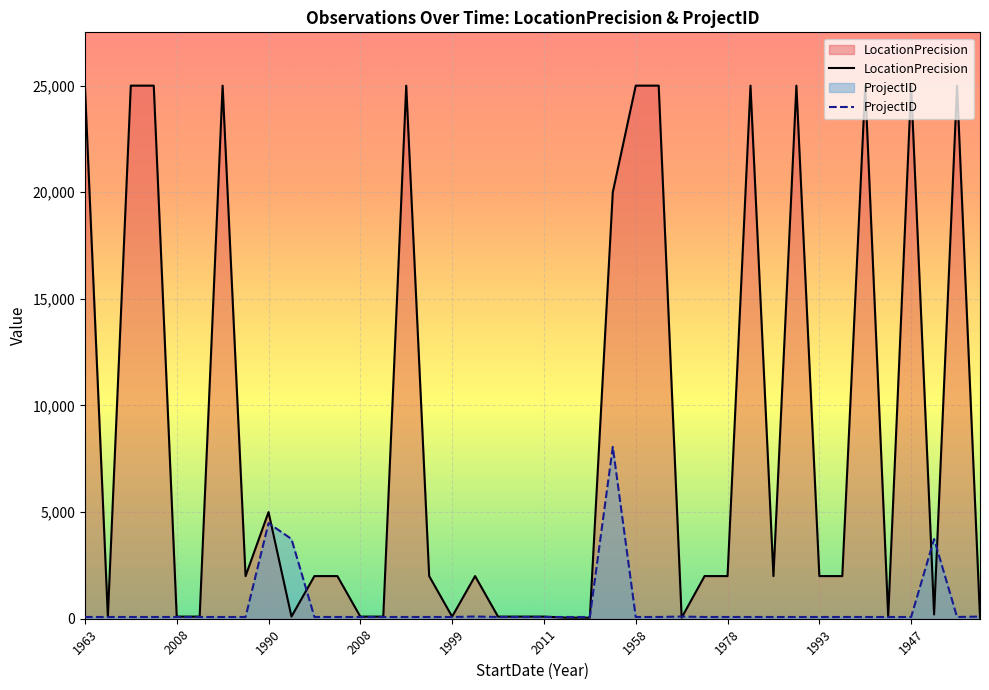

Does the chart display data point markers on the line(s)?

No